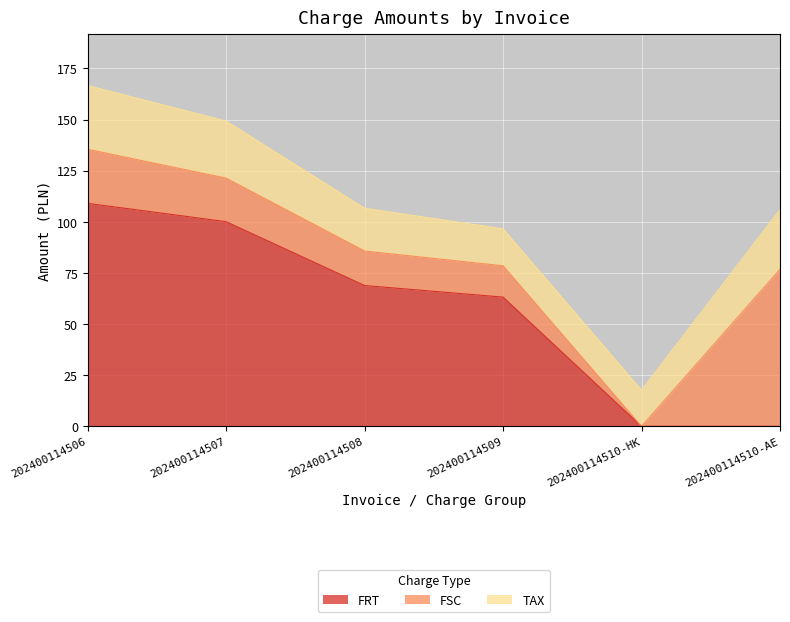

What is the label of the 3rd point from the left?

202400114508